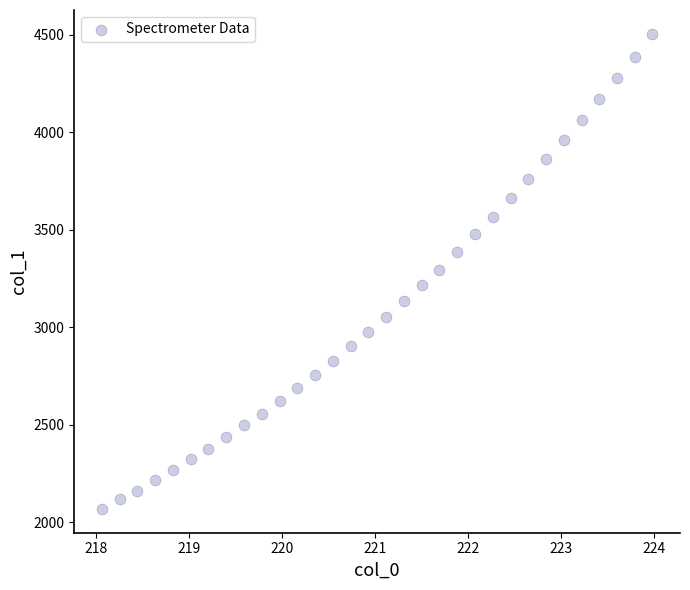

What is the range of X values (max minus min)?

5.9